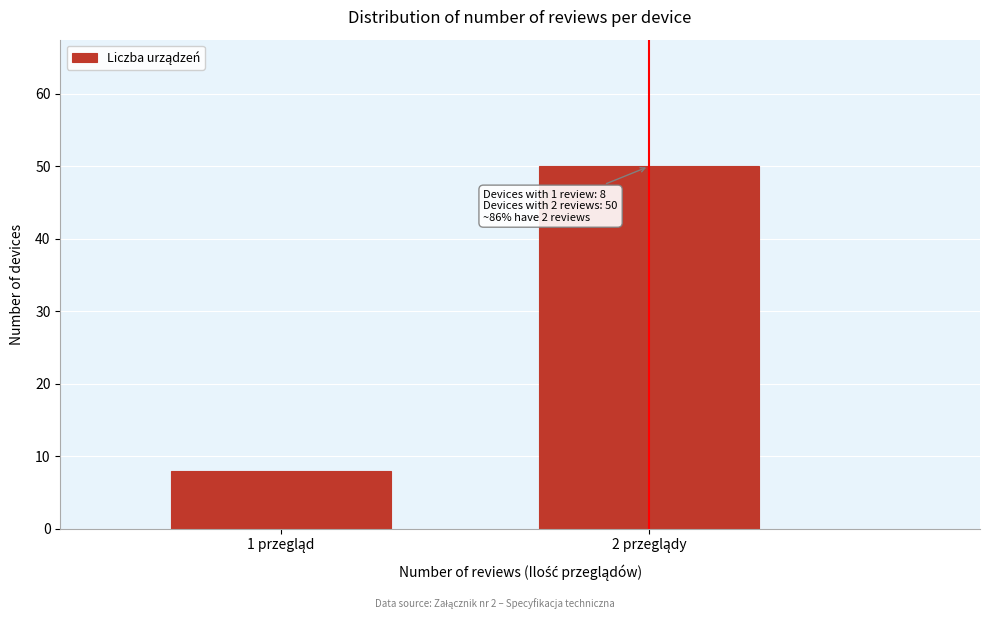

Reading left to right, what are all the values shown in this chart?

8	50